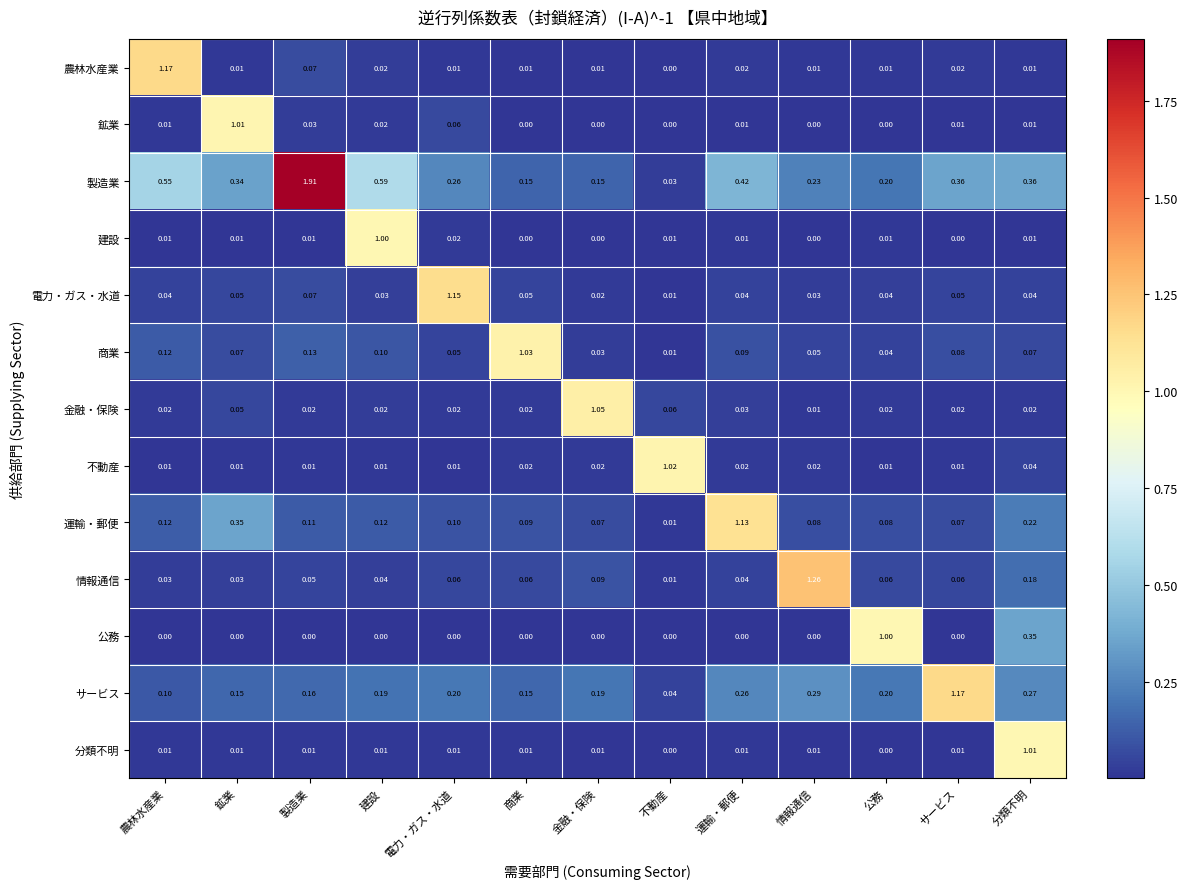

At which category is the sum across all series the highest?

分類不明